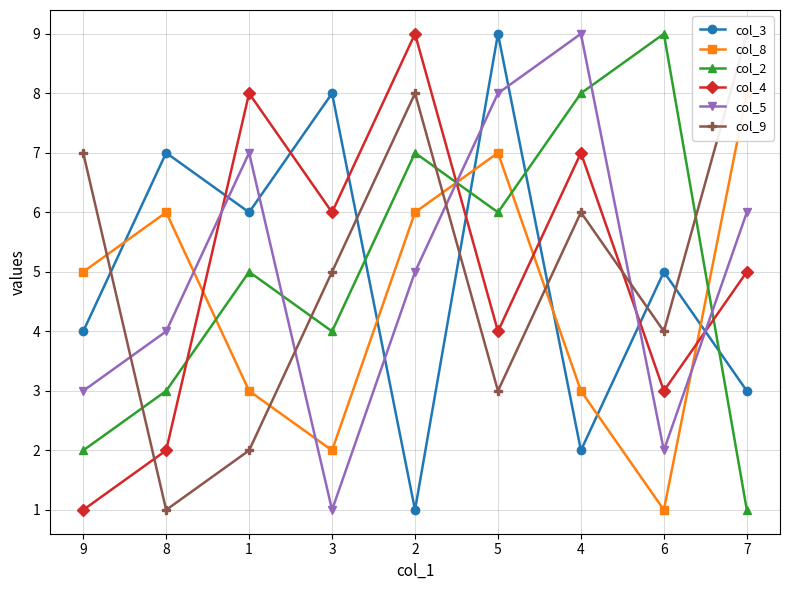

Between which two adjacent categories do col_8 and col_3 first intersect?

9 and 8